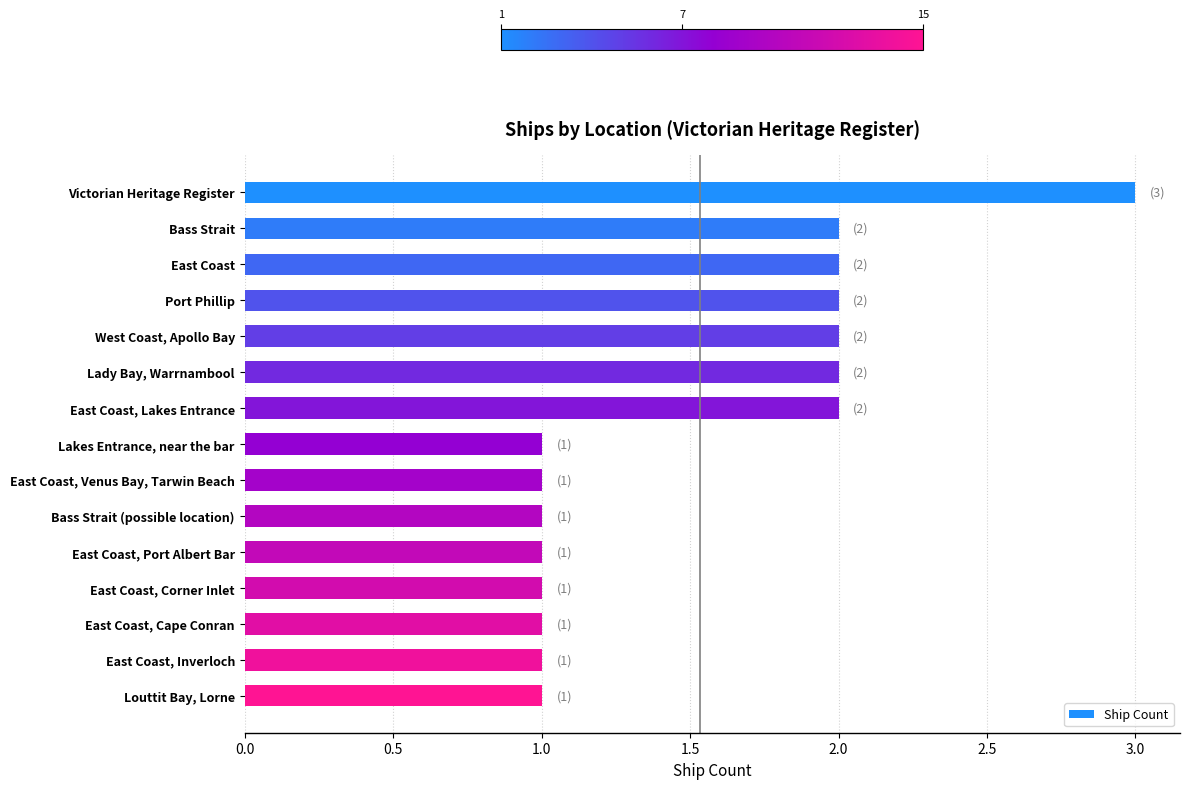

What is the label of the 8th bar from the top?

Lakes Entrance, near the bar